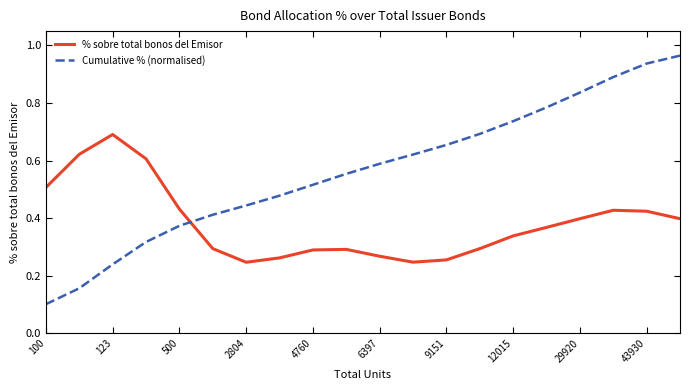

List the series in order of their overall mean, lowest first.

% sobre total bonos del Emisor, Cumulative % (normalised)